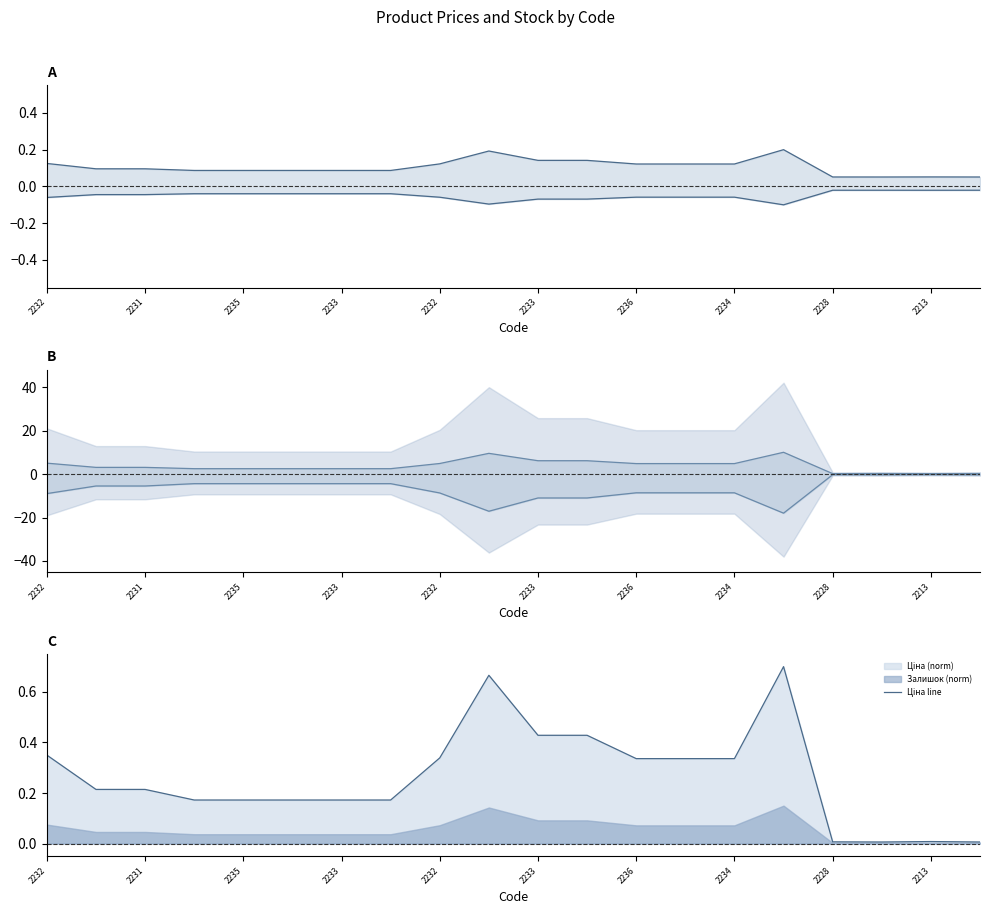

At how many categories does at least one series exceed 3?

11